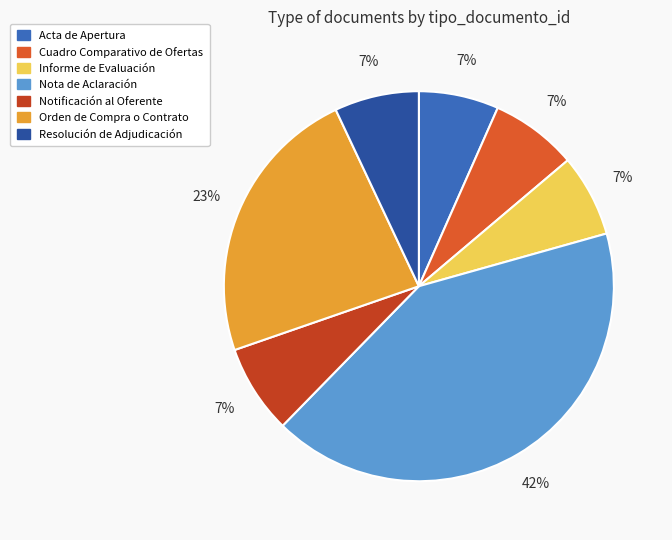

What is the ratio of the value at Notificación al Oferente to the value at Acta de Apertura?

1.1